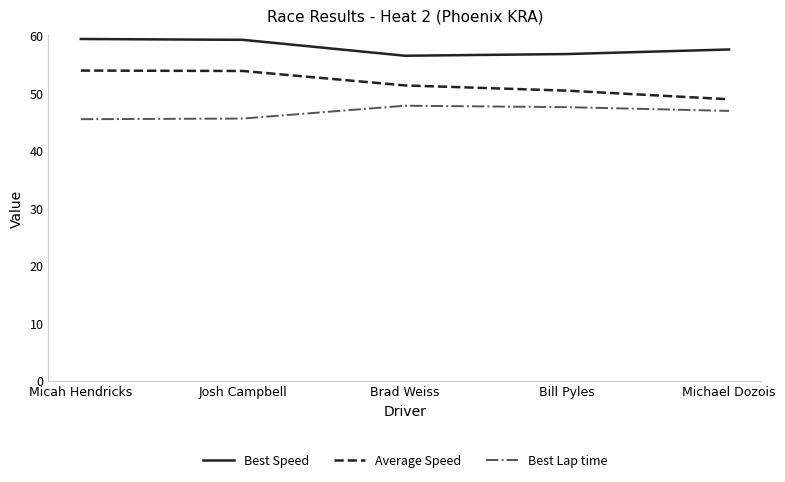

True or false: Best Lap time has more than 2 points higher than both neighbors.

False